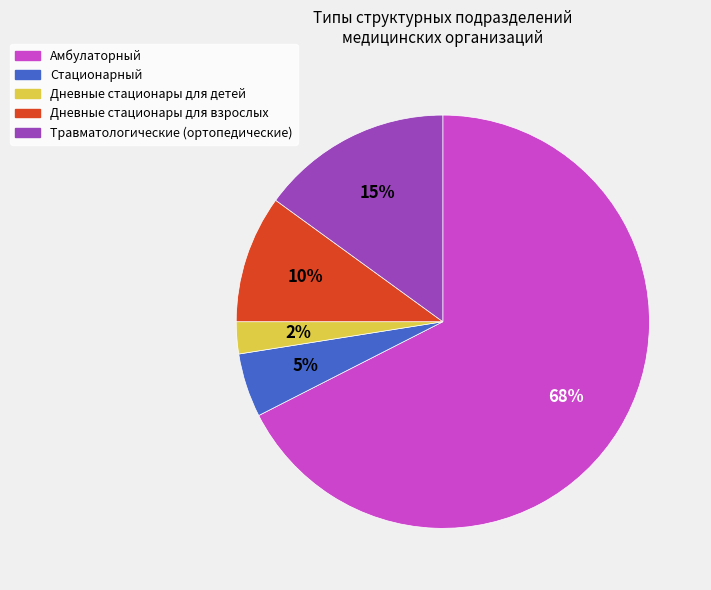

How many slices are in this pie chart?

5